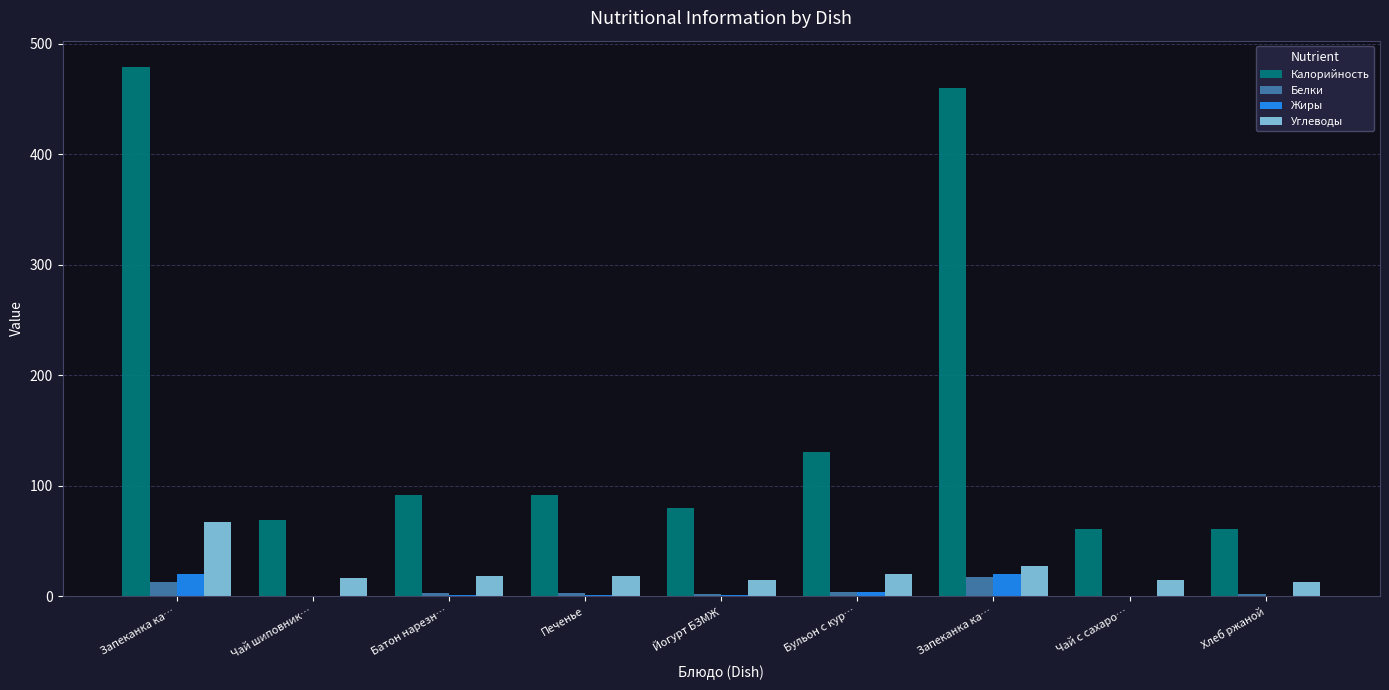

What is the sum of the Калорийность values at Печенье and Хлеб ржаной?

153.0